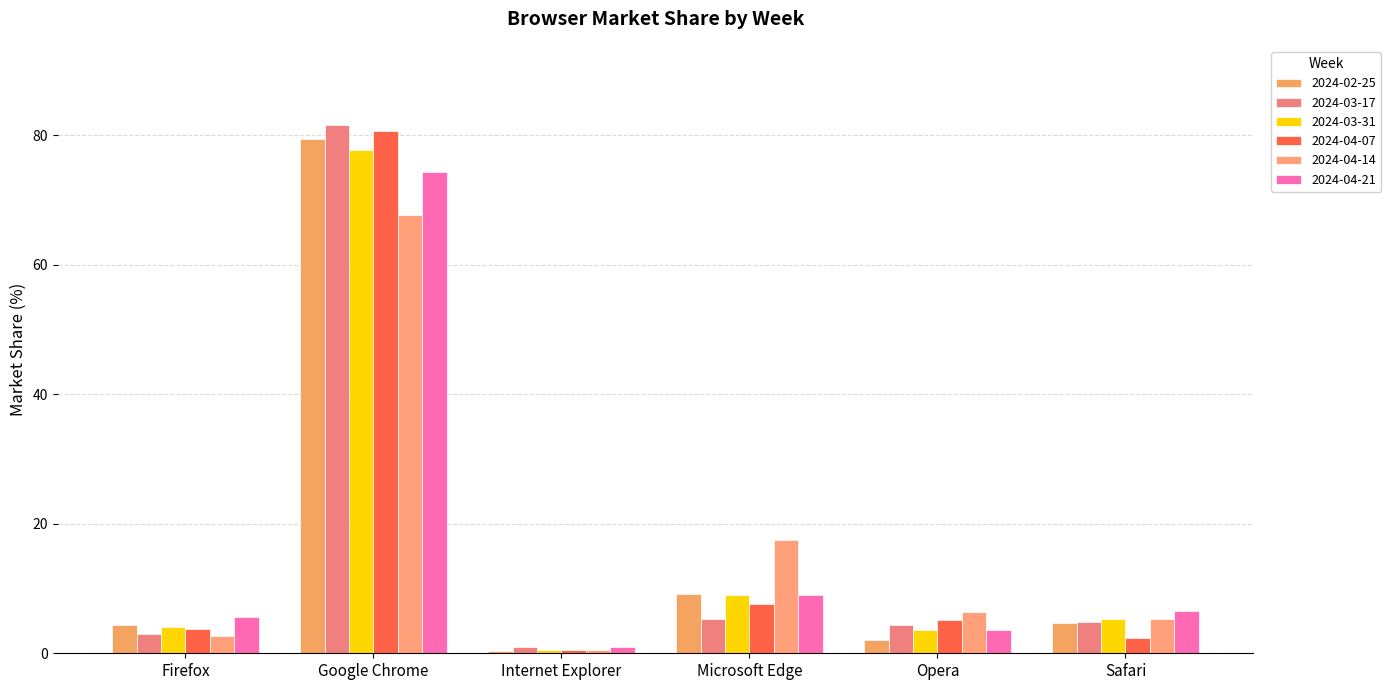

What are all the series names shown in the legend?

2024-02-25, 2024-03-17, 2024-03-31, 2024-04-07, 2024-04-14, 2024-04-21